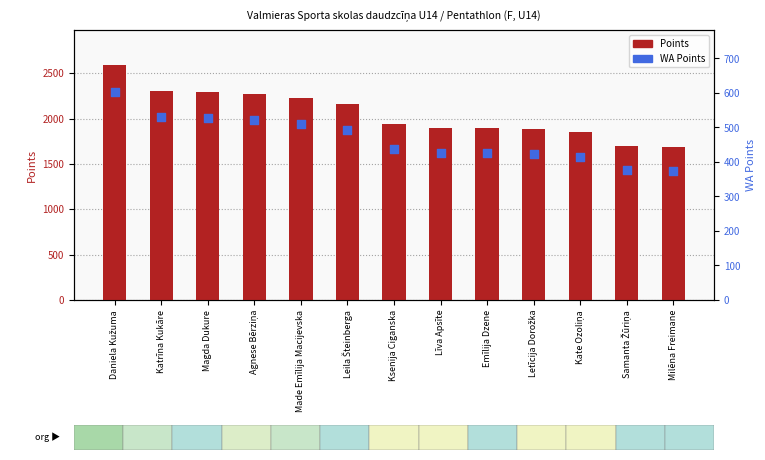

Which series reaches the minimum Y coordinate?

WA Points